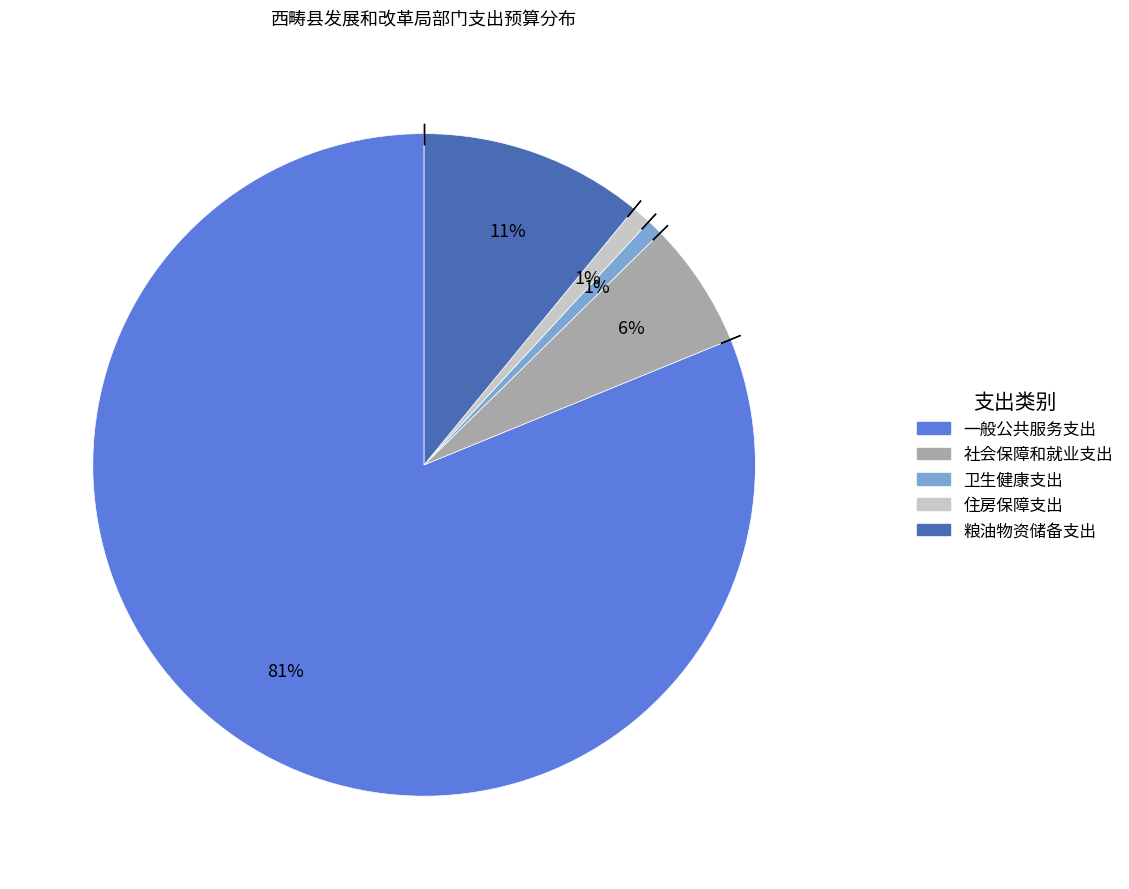

Between 一般公共服务支出 and 卫生健康支出, which is larger?

一般公共服务支出